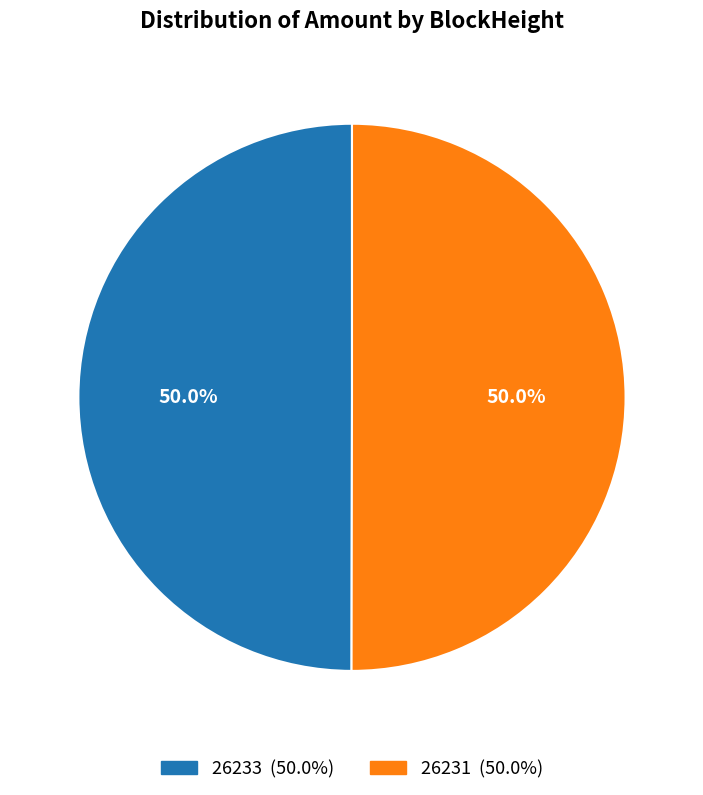

What portion of the pie excludes 26231?

50.0%